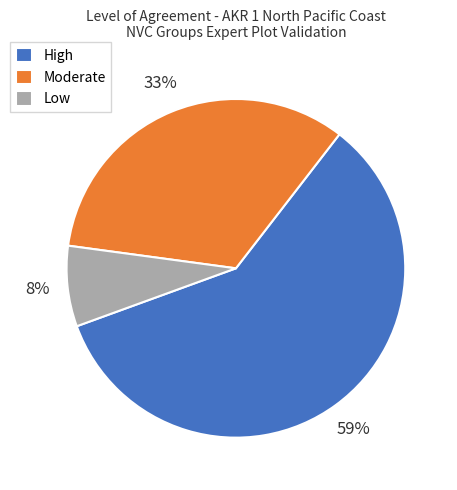

What is the largest slice in the pie chart?

High